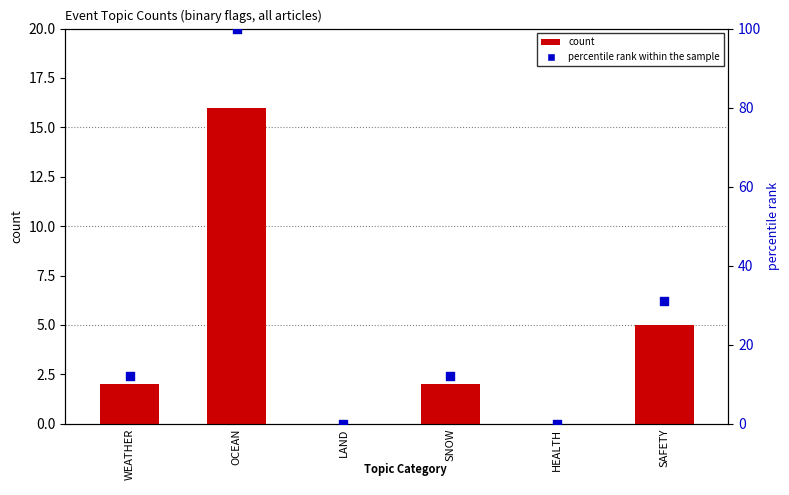

At how many categories does at least one series exceed 76?

1